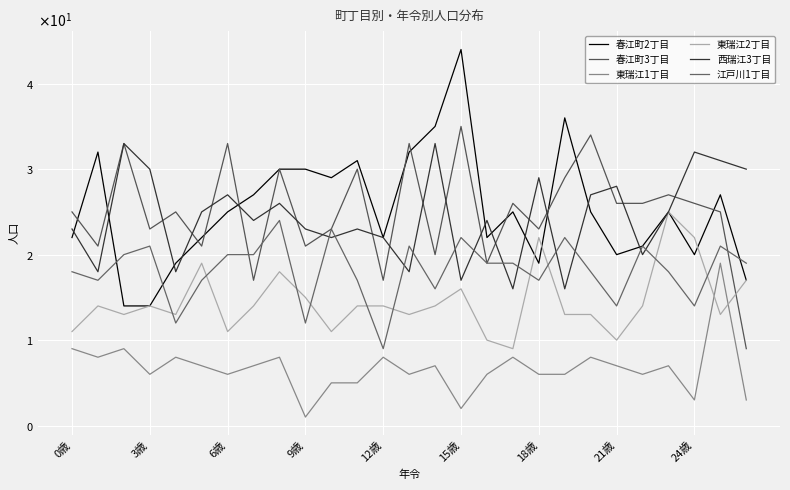

Which series has the largest total across all categories?

春江町2丁目